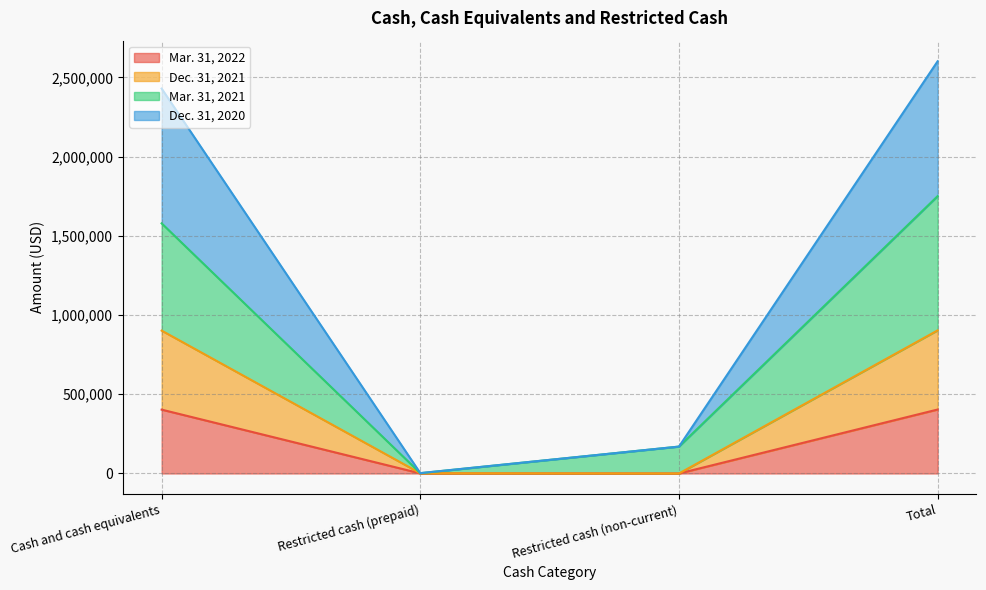

List the labels in order of Dec. 31, 2021 value, smallest first.

Restricted cash (non-current), Restricted cash (prepaid), Cash and cash equivalents, Total